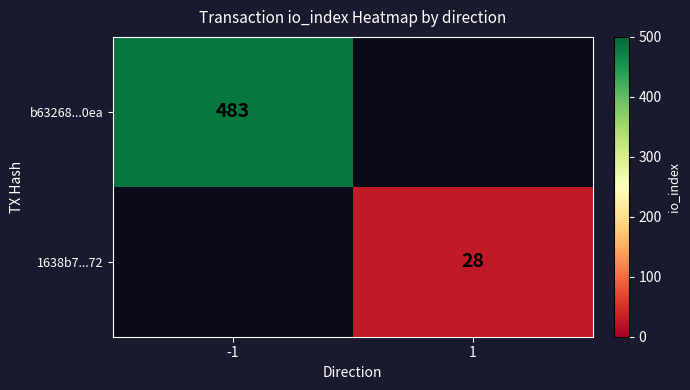

The value of 1638b7...72 at 1 is 47. True or false?

False